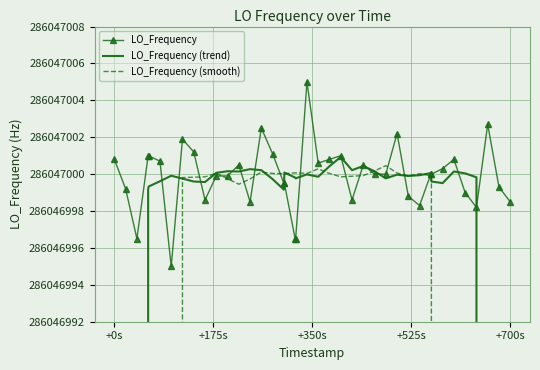

How many values in the LO_Frequency series are below 286047000?

18